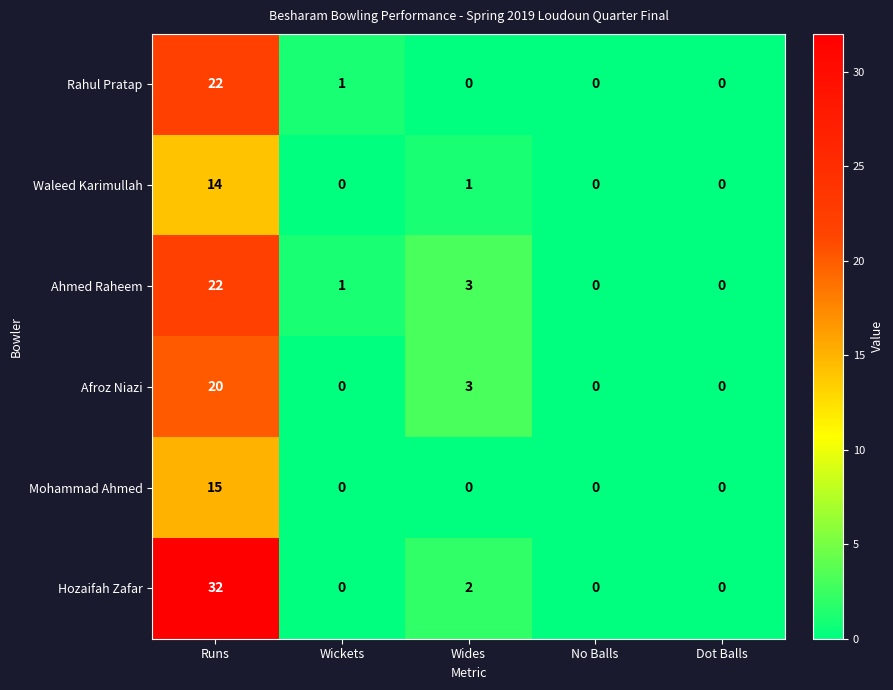

Which series has the widest spread of values?

Hozaifah Zafar